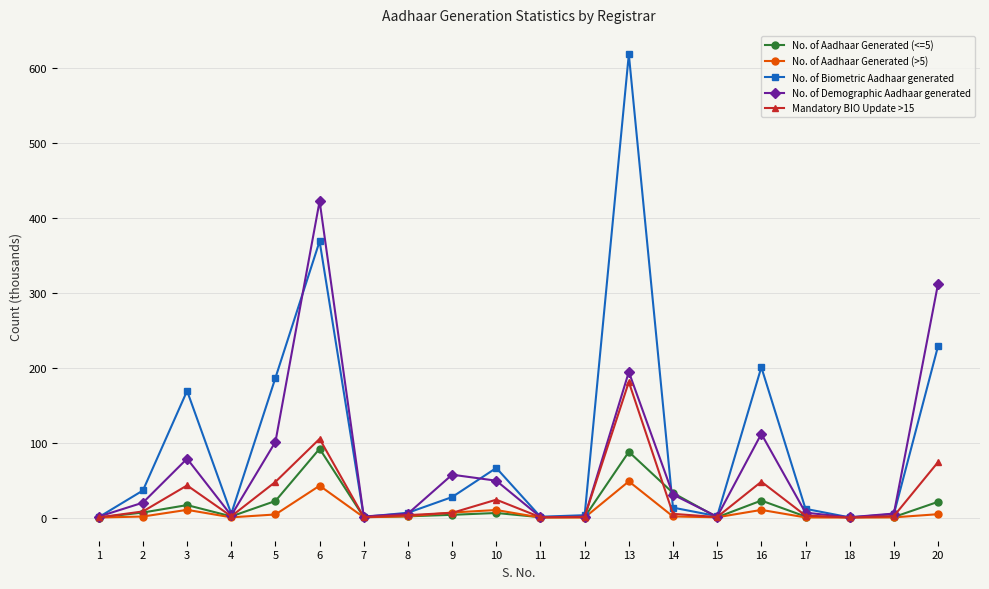

Does the chart display data point markers on the line(s)?

Yes